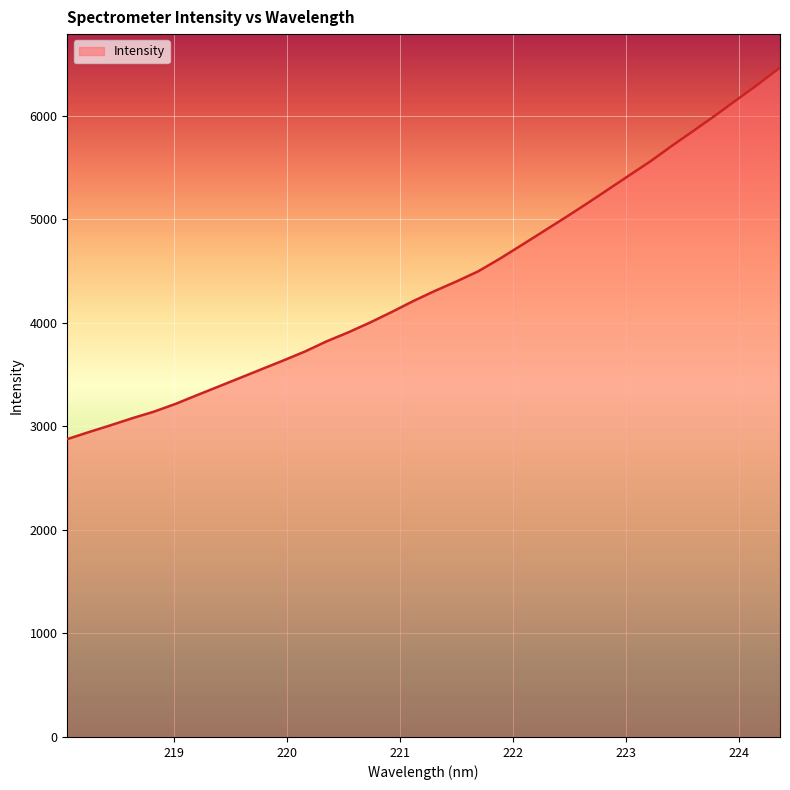

What is the minimum value shown in the chart?

2876.2